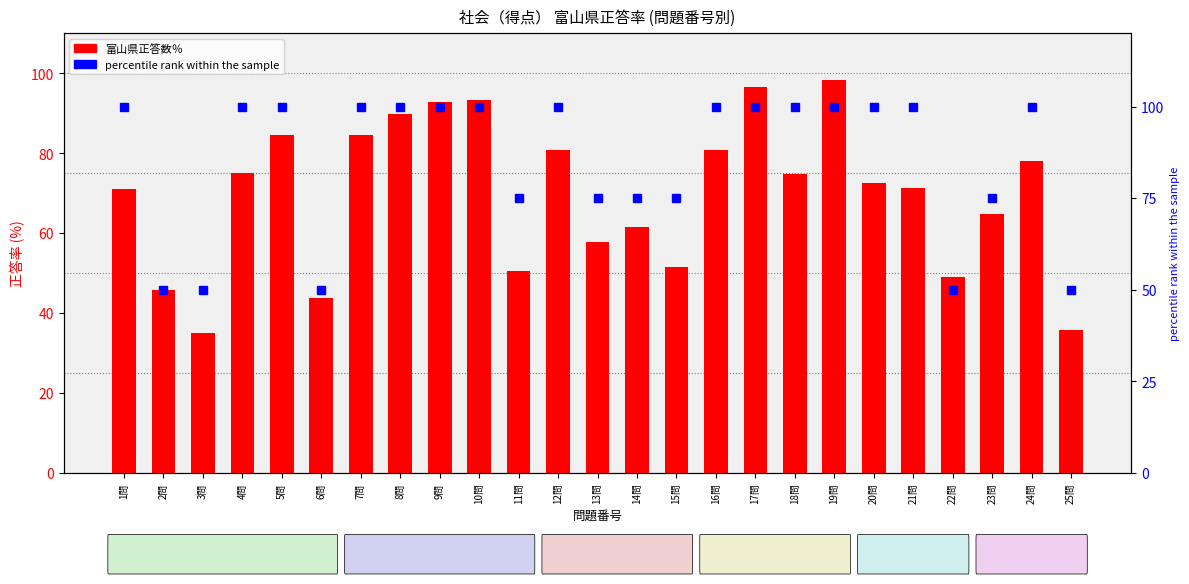

What position from the left is 16問?

16